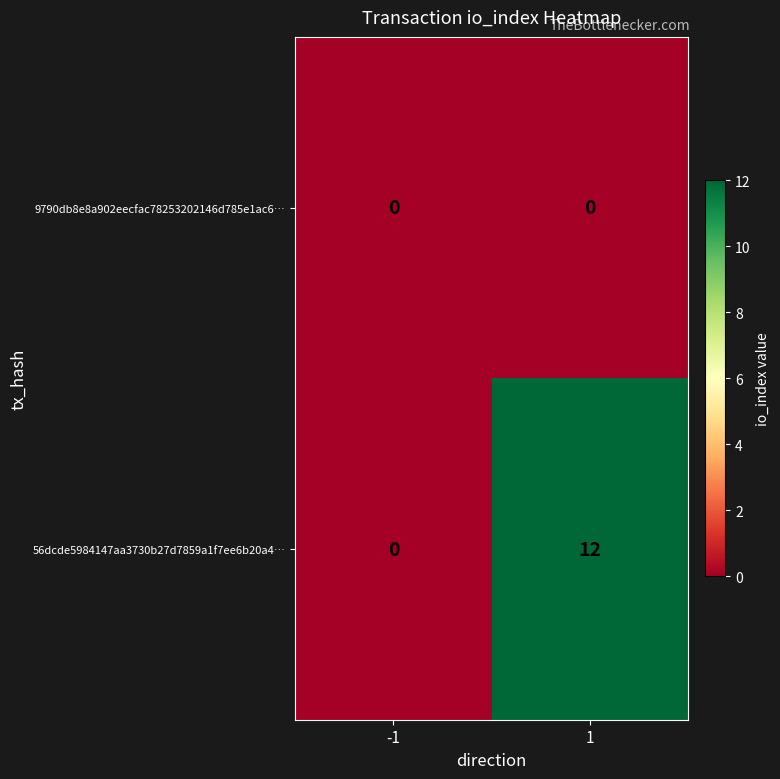

List the series in order of their peak value, highest first.

56dcde5984147aa3730b27d7859a1f7ee6b20a4…, 9790db8e8a902eecfac78253202146d785e1ac6…